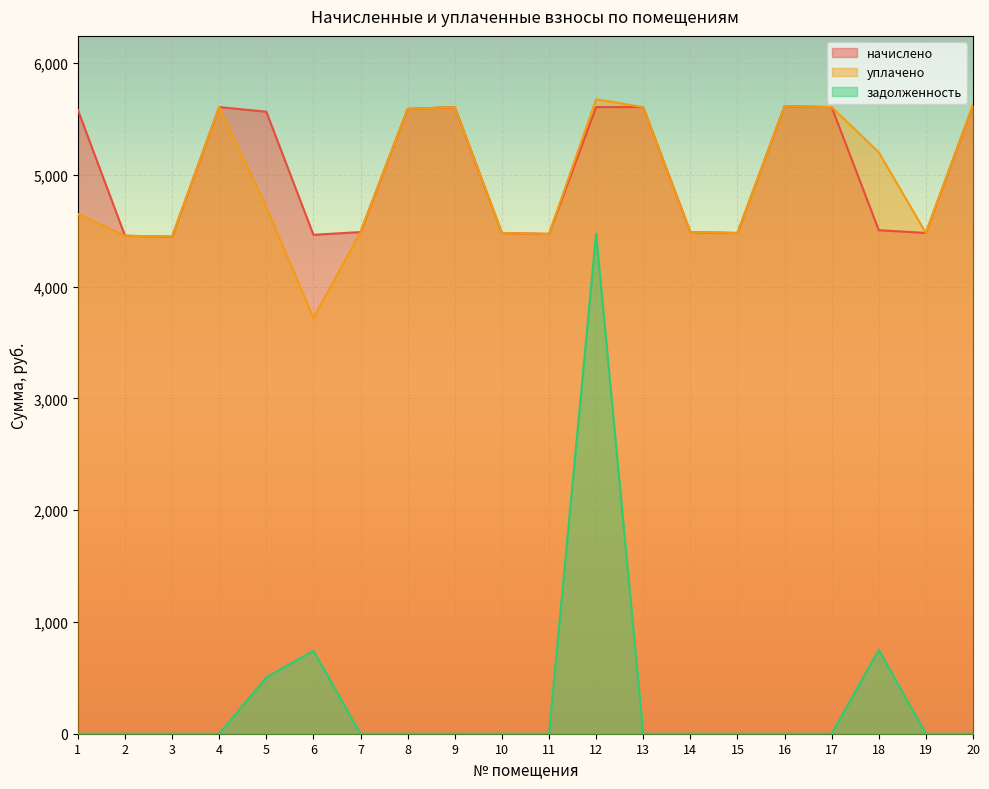

Between 20 and 5, which is larger?

20